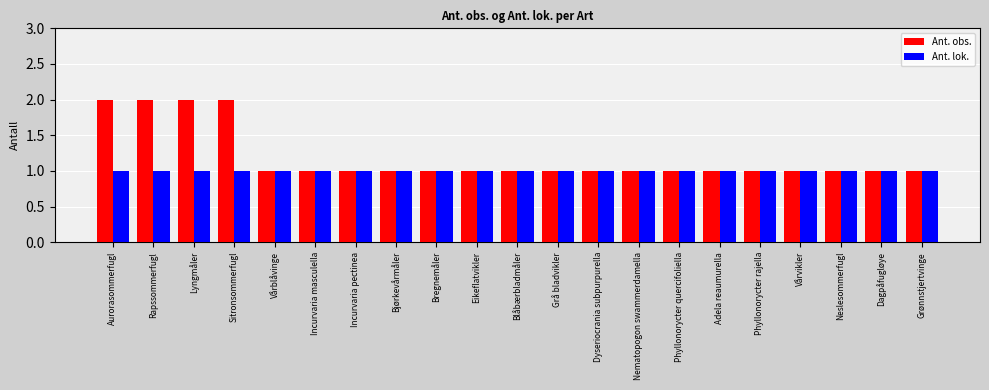

What is the total value across all series at Incurvaria pectinea?

2